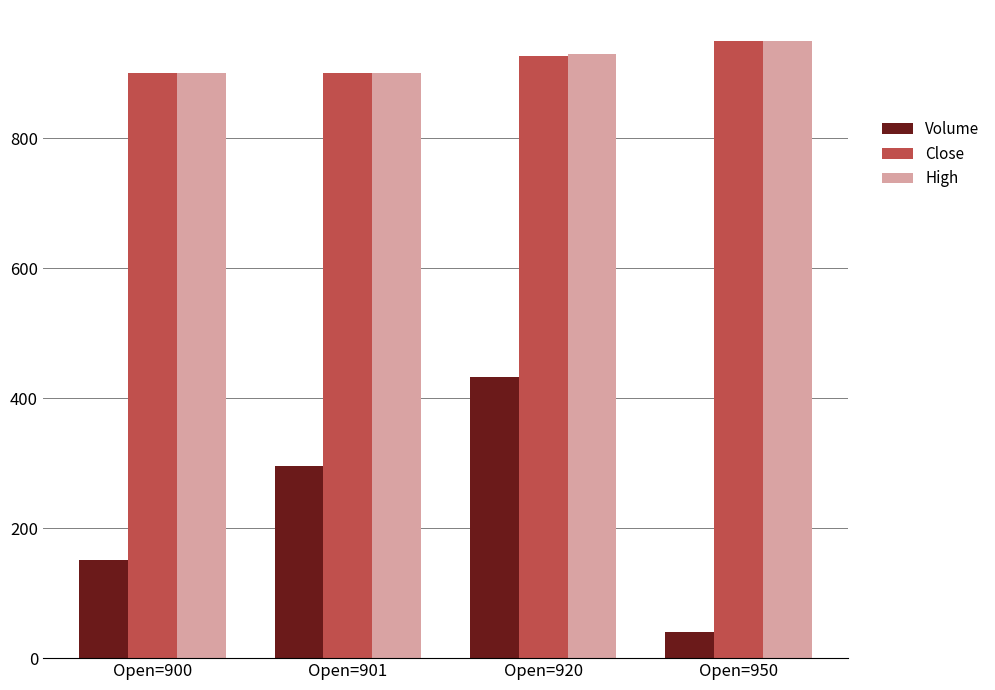

List the labels in order of Volume value, largest first.

Open=920, Open=901, Open=900, Open=950